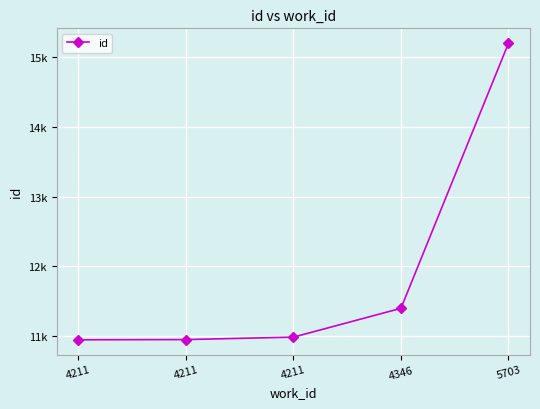

At which category does the chart reach its minimum across all series?

4211